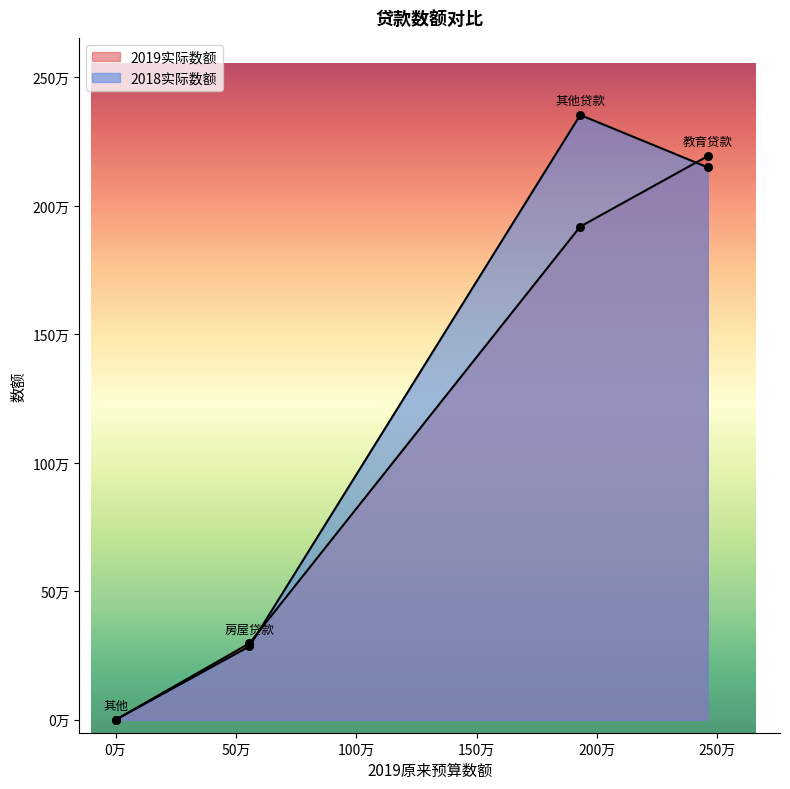

Which series has the largest total across all categories?

2018实际数额